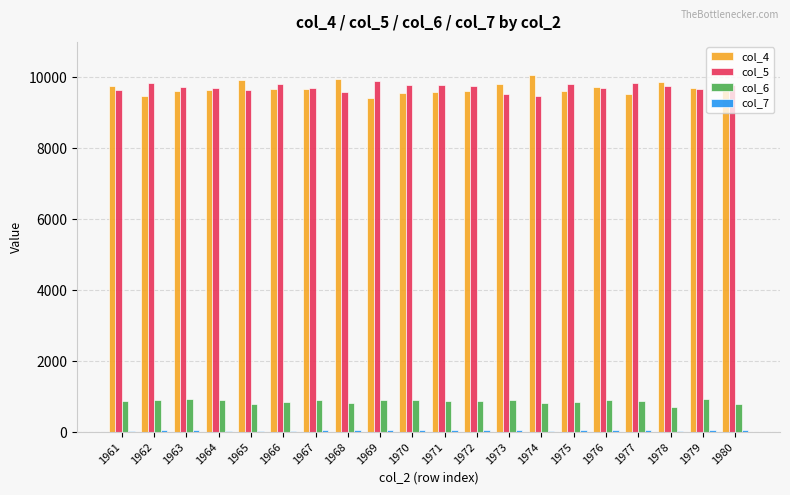

What is the smallest value displayed?

36